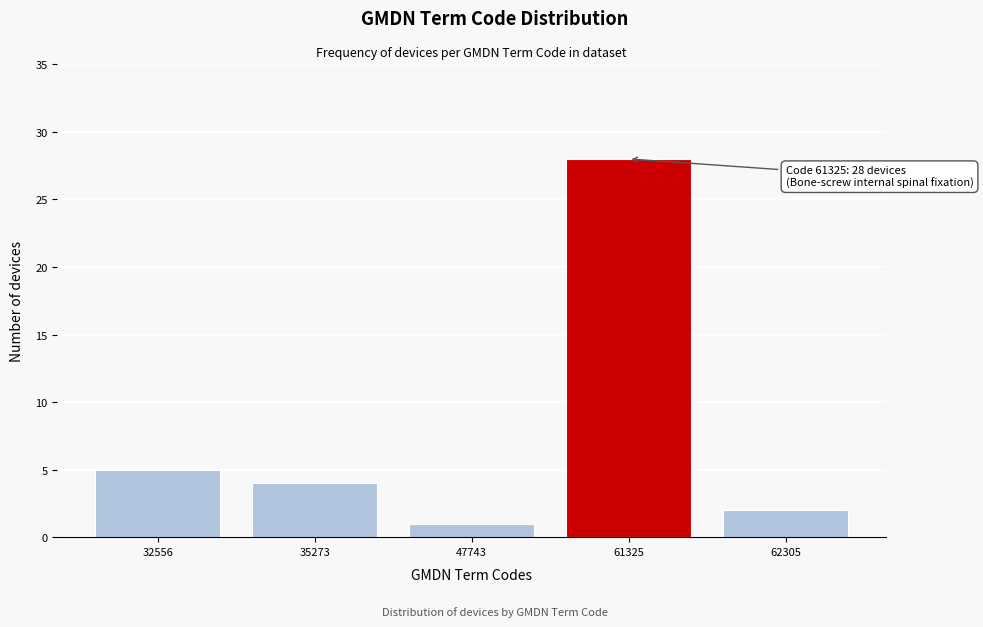

Reading left to right, what are all the values shown in this chart?

32556=5	35273=4	47743=1	61325=28	62305=2